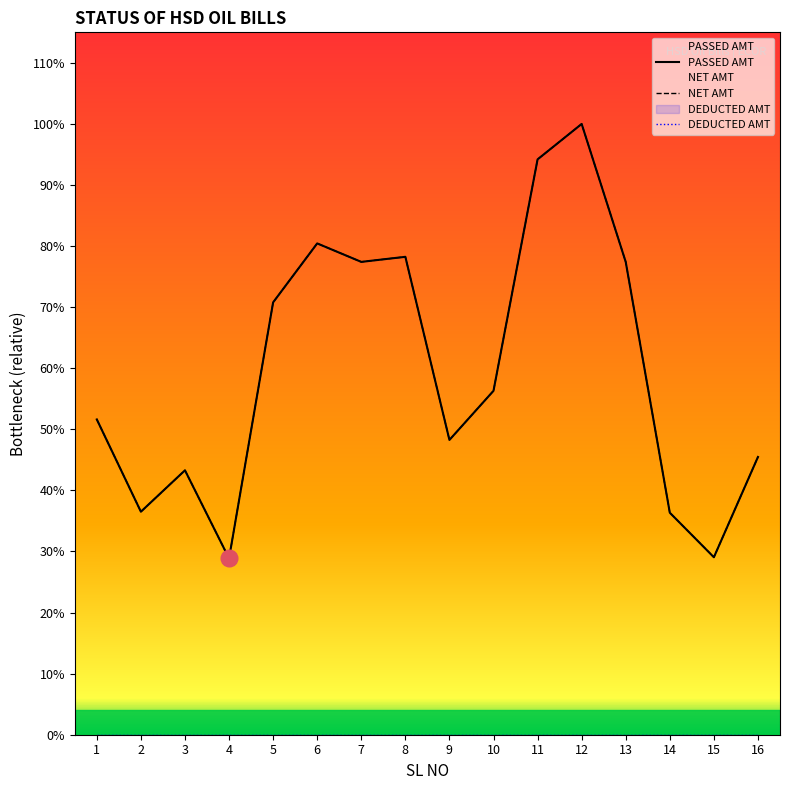

True or false: NET AMT and PASSED AMT intersect in this chart.

False